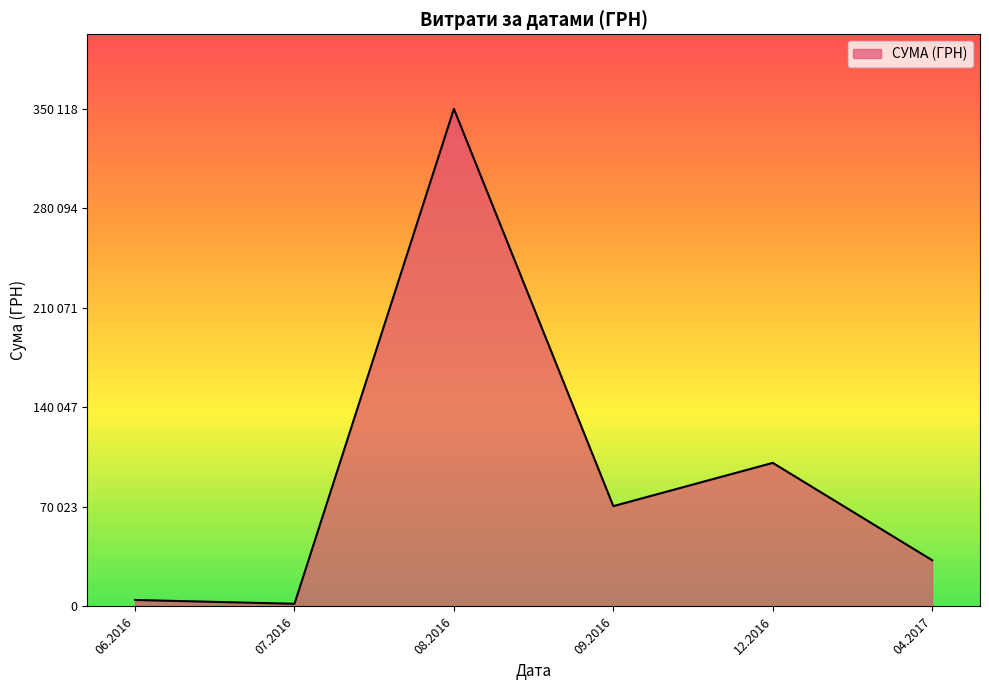

What is the sum of all values?

560690.5